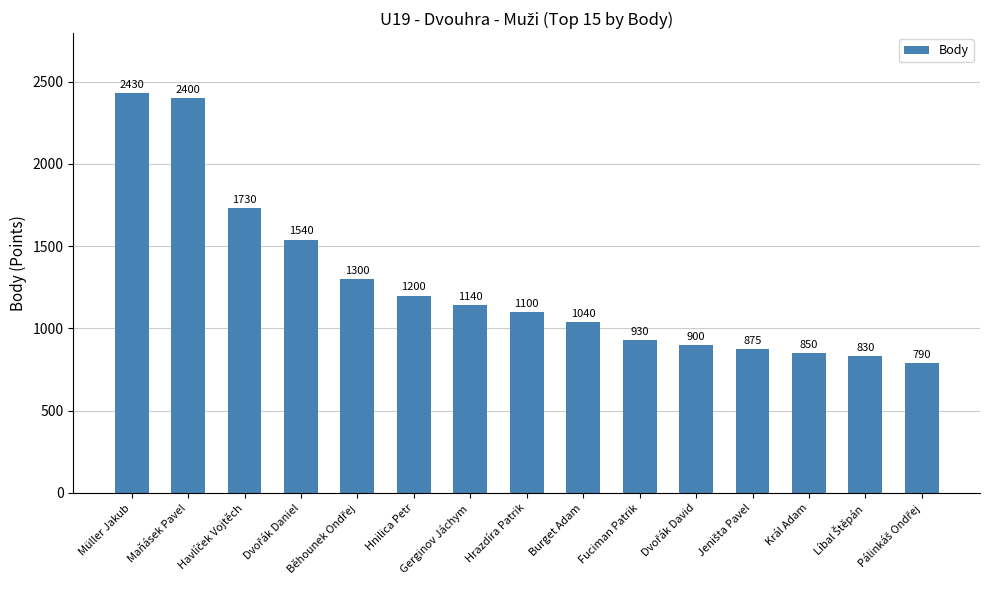

Where does the data first go above 1100?

Müller Jakub